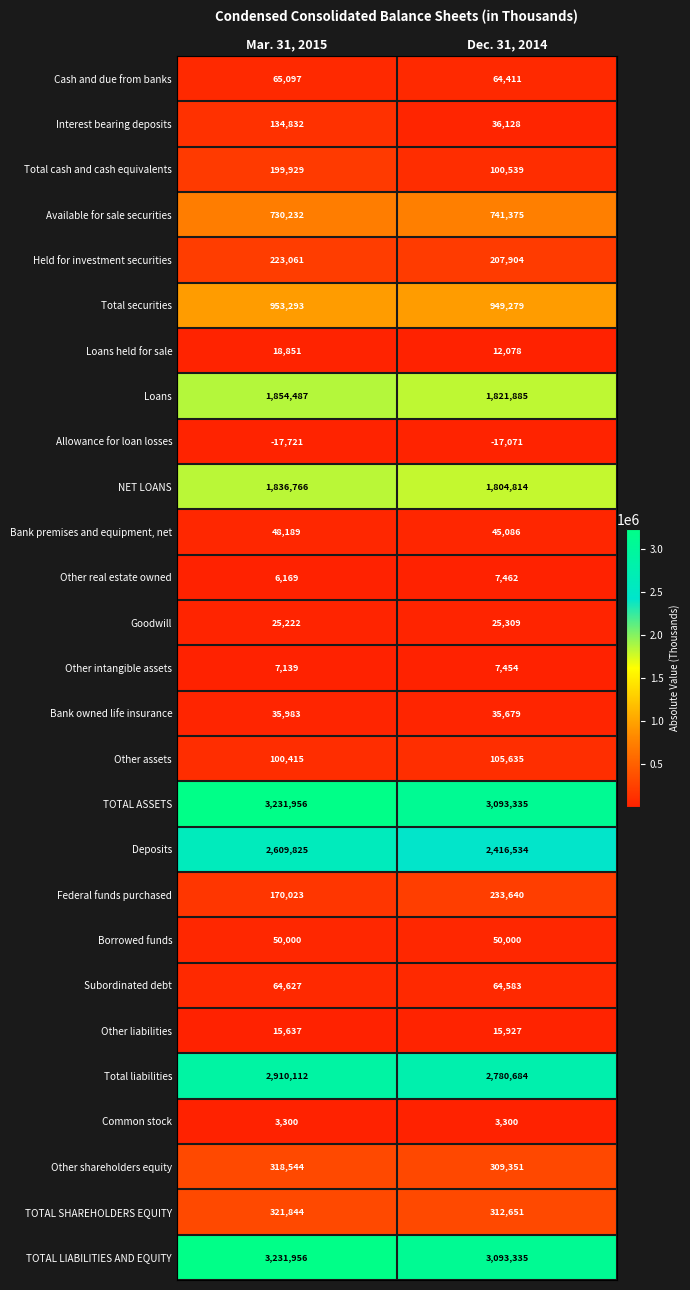

What is the sum of all Held for investment securities values?

430965